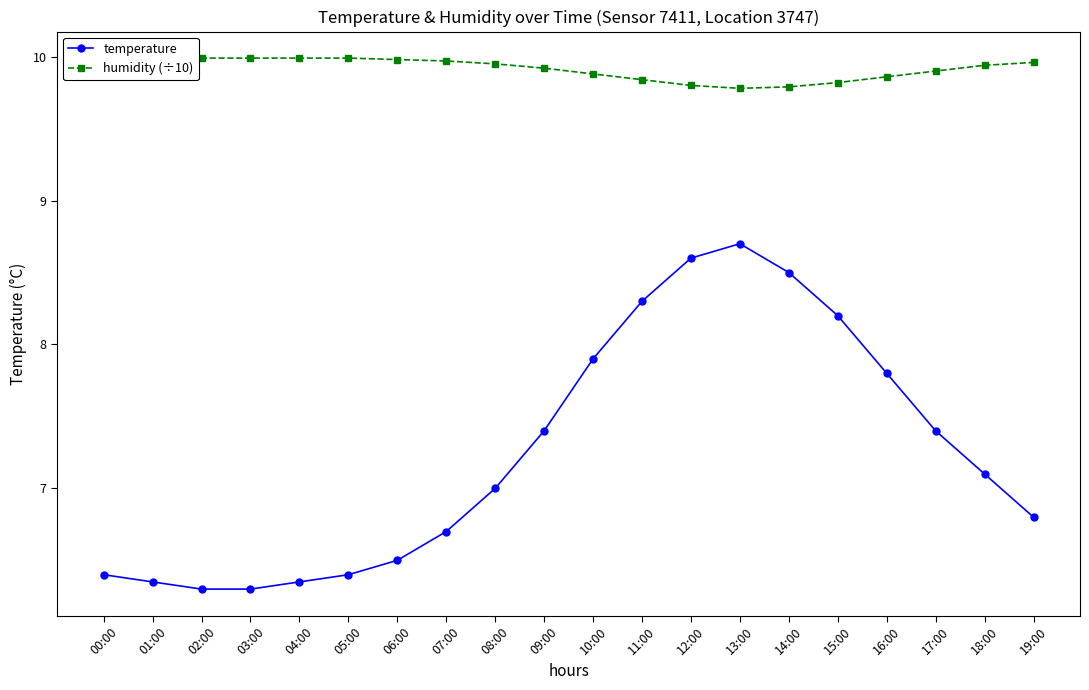

Which has a higher value, 10:00 or 09:00?

10:00